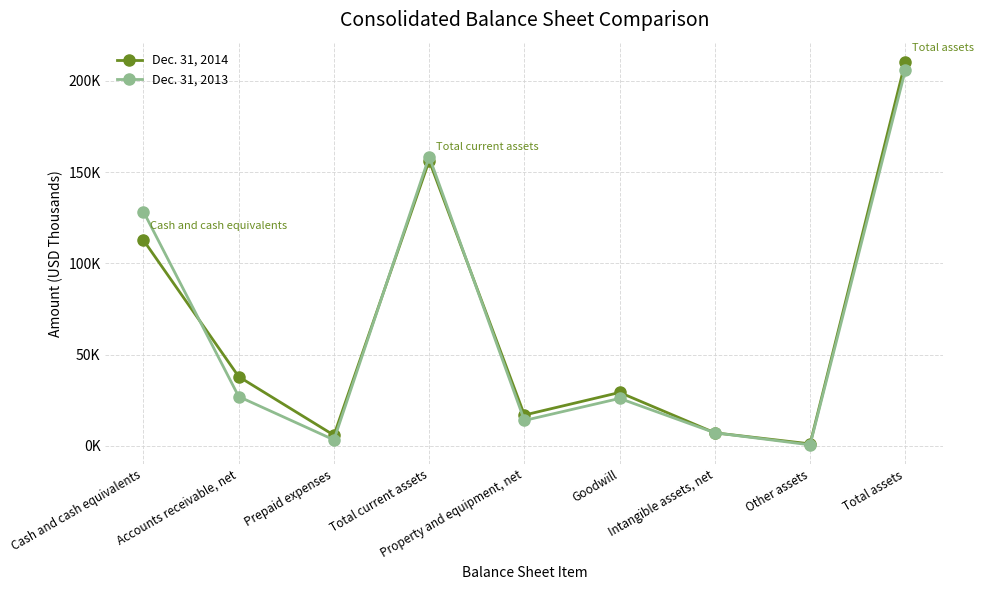

Is this an area chart (filled region under the line)?

No